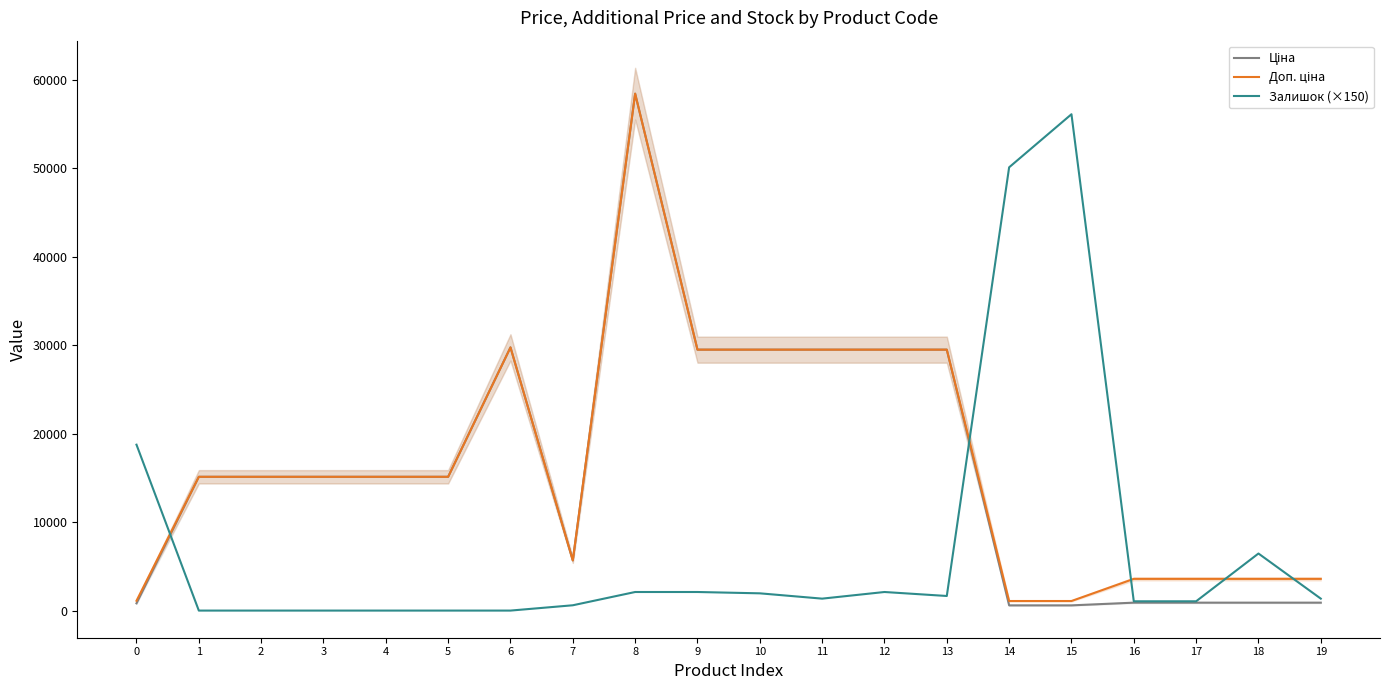

What is the maximum value for Доп. ціна?

58426.5